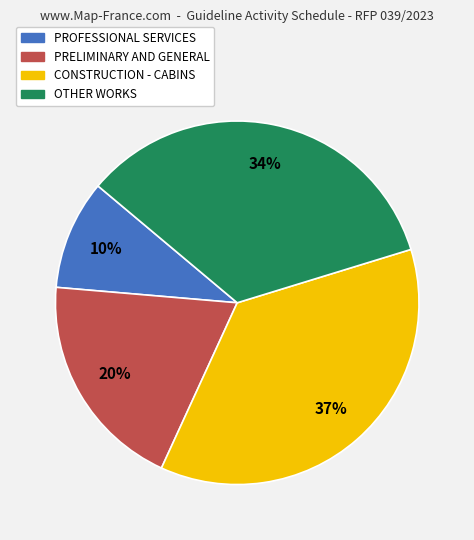

How many segments does this pie chart have?

4